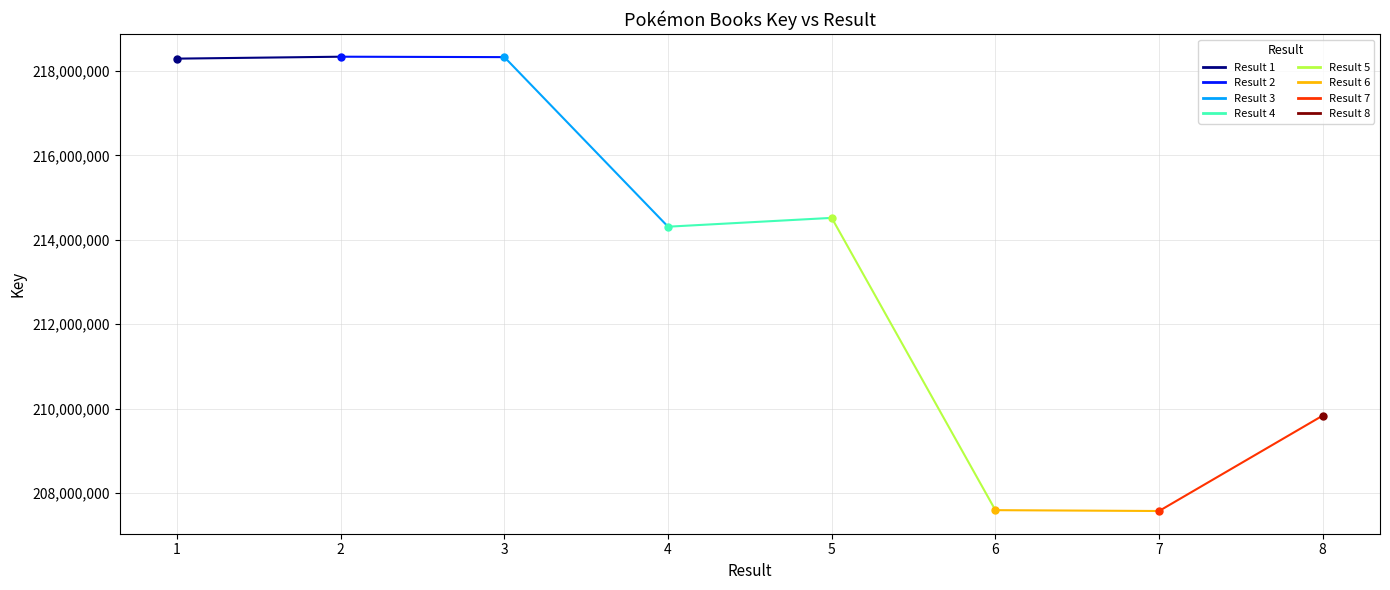

What is the sum of the values at 2 and 1?

436626019